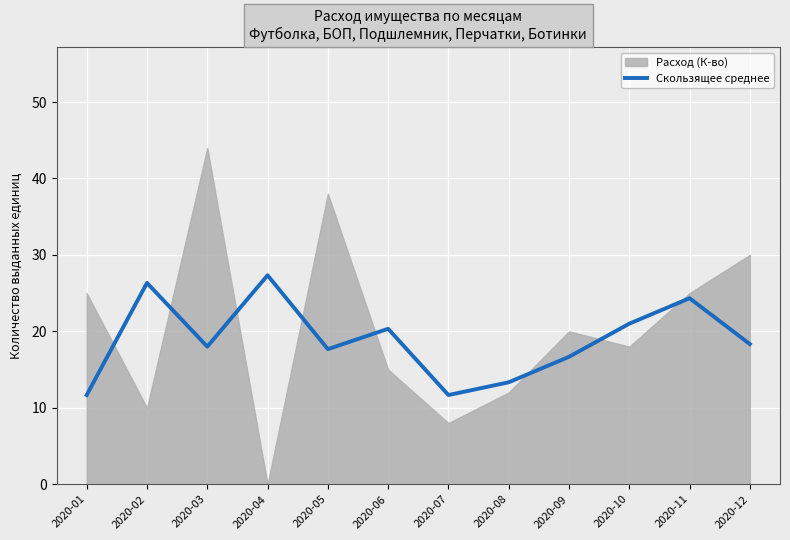

How many interior local peaks (higher than both neighbors) does the data have?

4